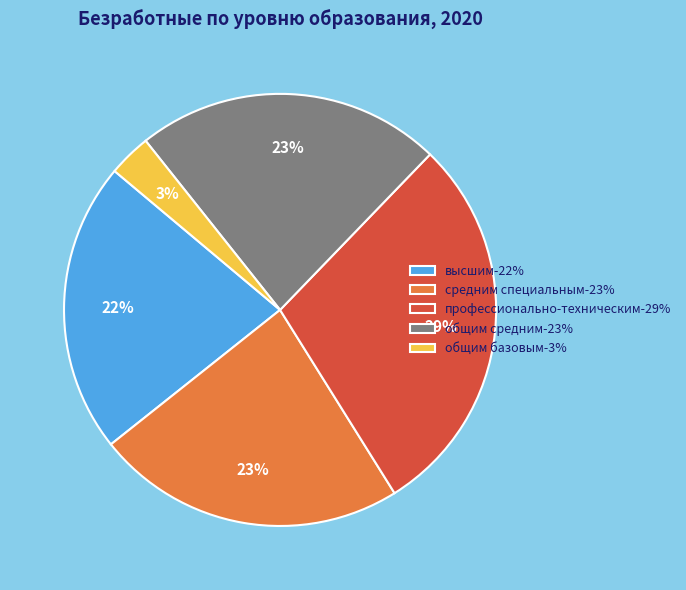

To the nearest percent, what is the difference between the средним специальным and высшим slice percentages?

1%